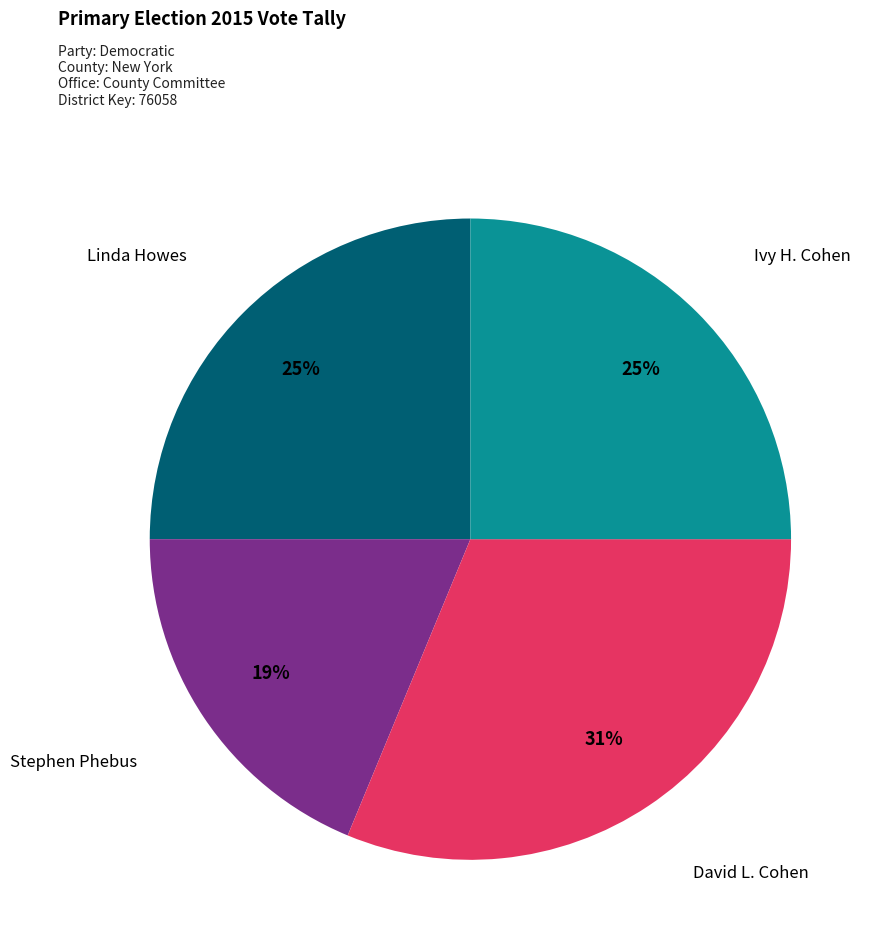

To the nearest percent, what is the combined percentage of Ivy H. Cohen and Stephen Phebus?

44%